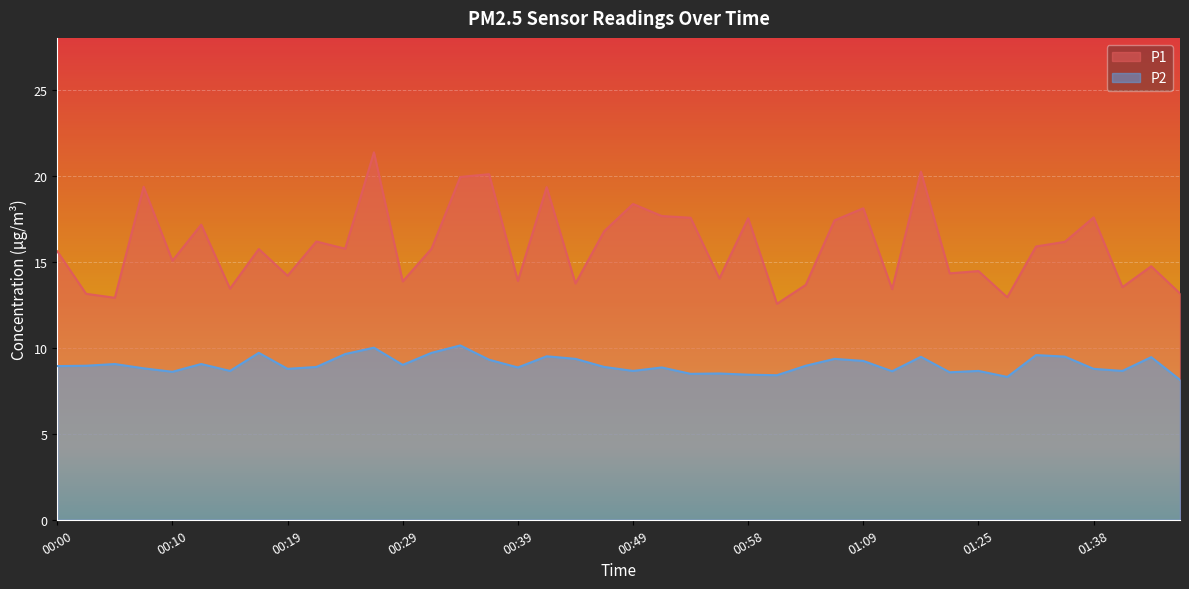

What is the difference between the P2 values at 01:45 and 00:07?

0.7